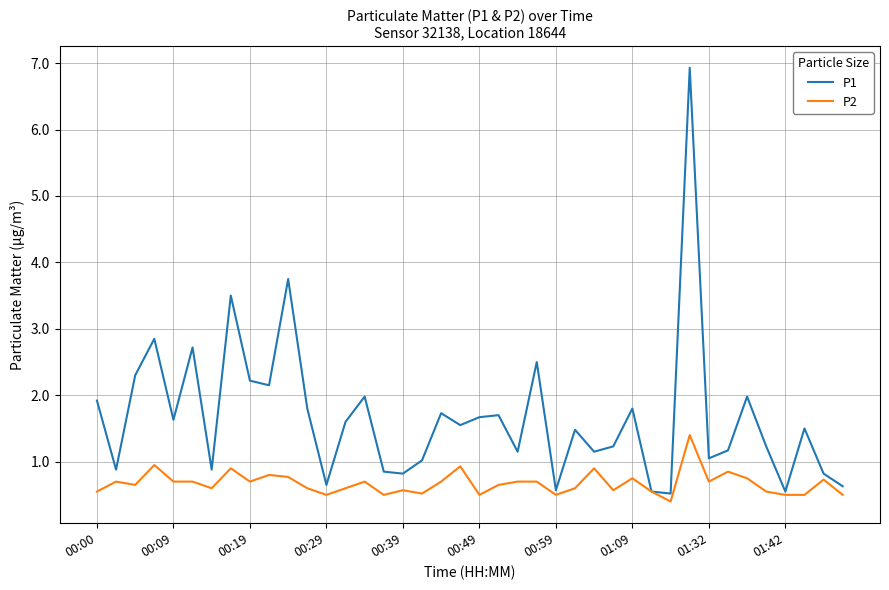

What is the lowest value of the P2 series?

0.4